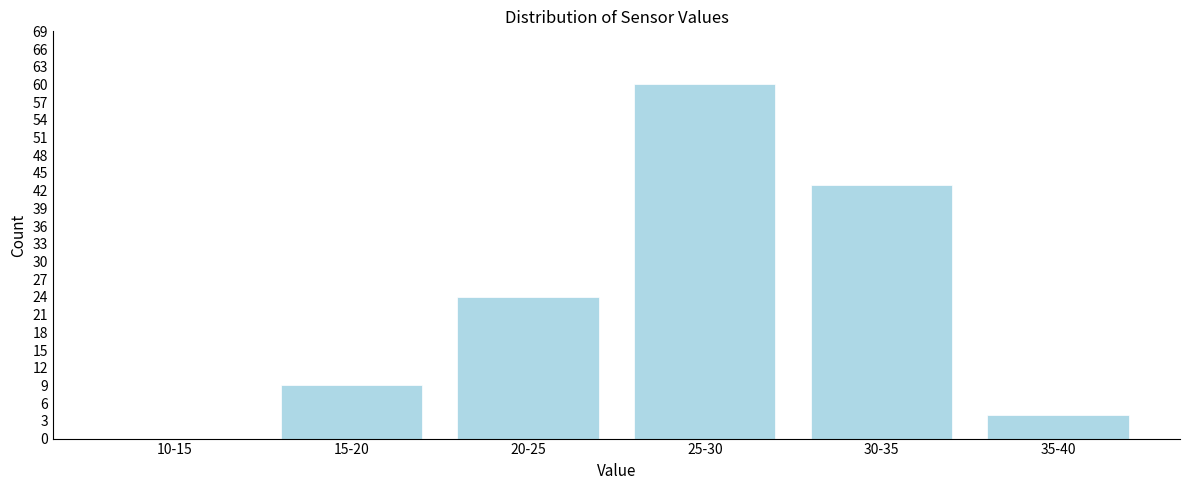

Reading left to right, what are all the values shown in this chart?

10-15=0	15-20=9	20-25=24	25-30=60	30-35=43	35-40=4